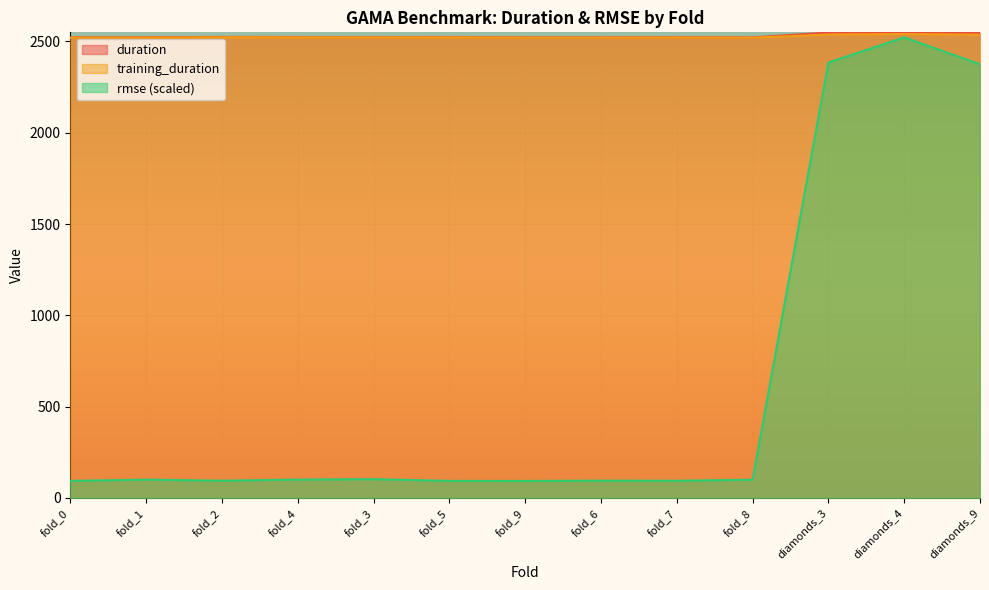

Where is training_duration nearest to the value 2530?

diamonds_9